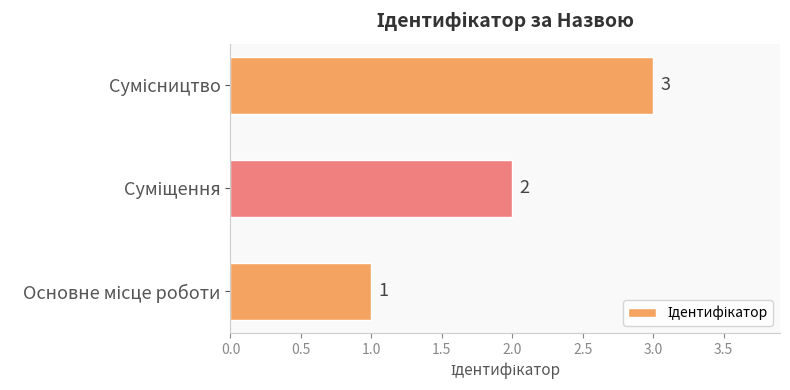

What is the sum of all values?

6